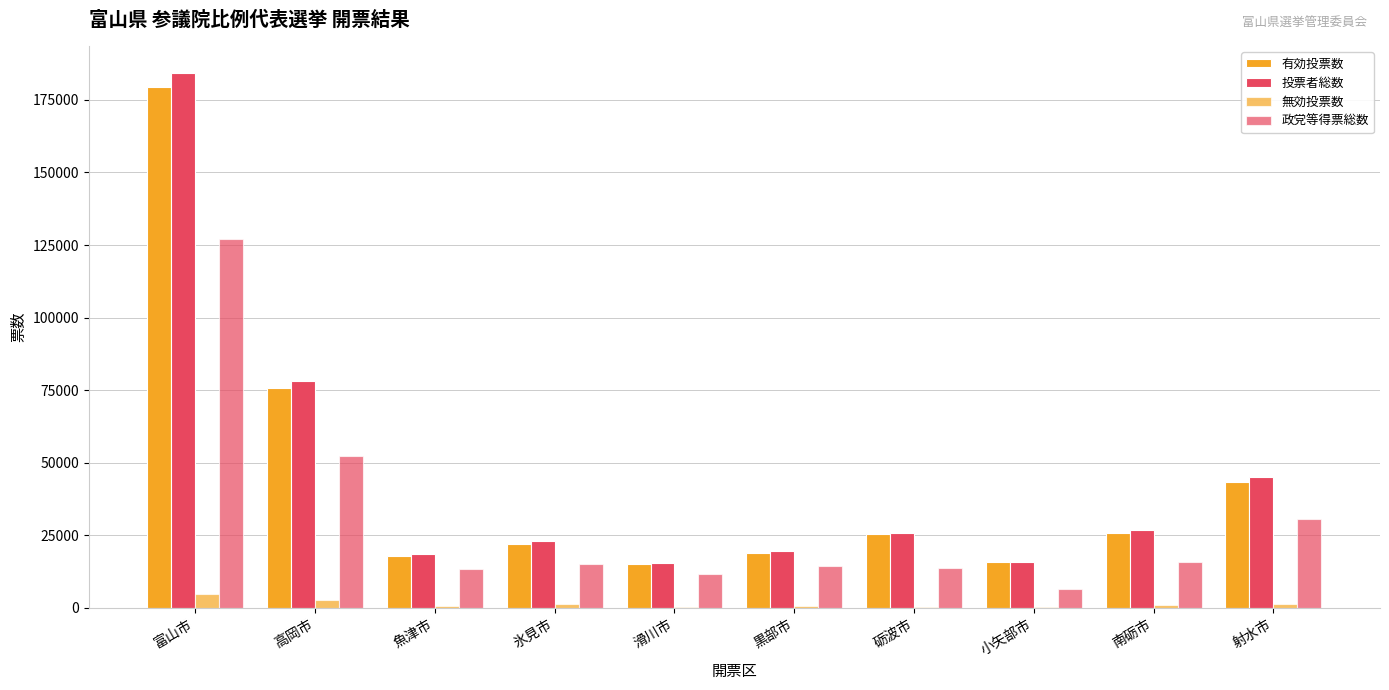

How many groups of bars are there?

10